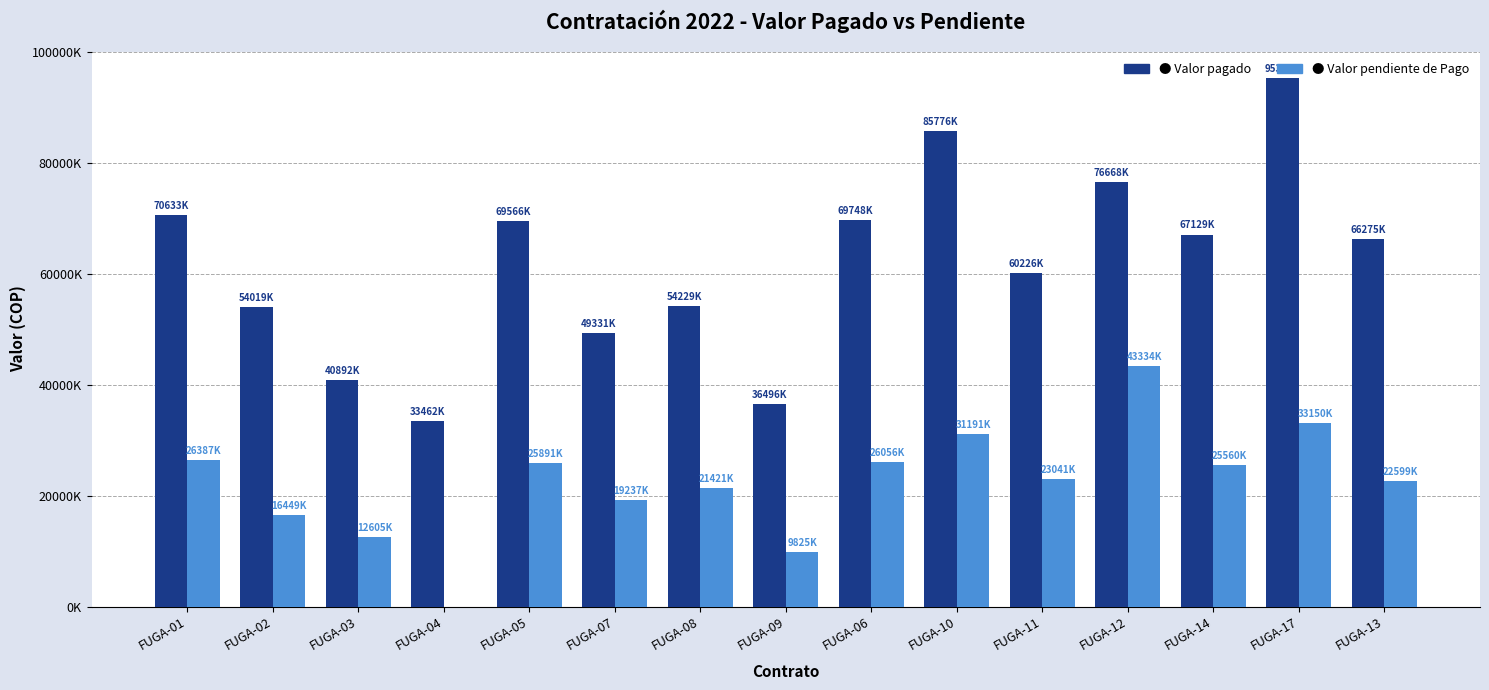

Are the bars horizontal?

No